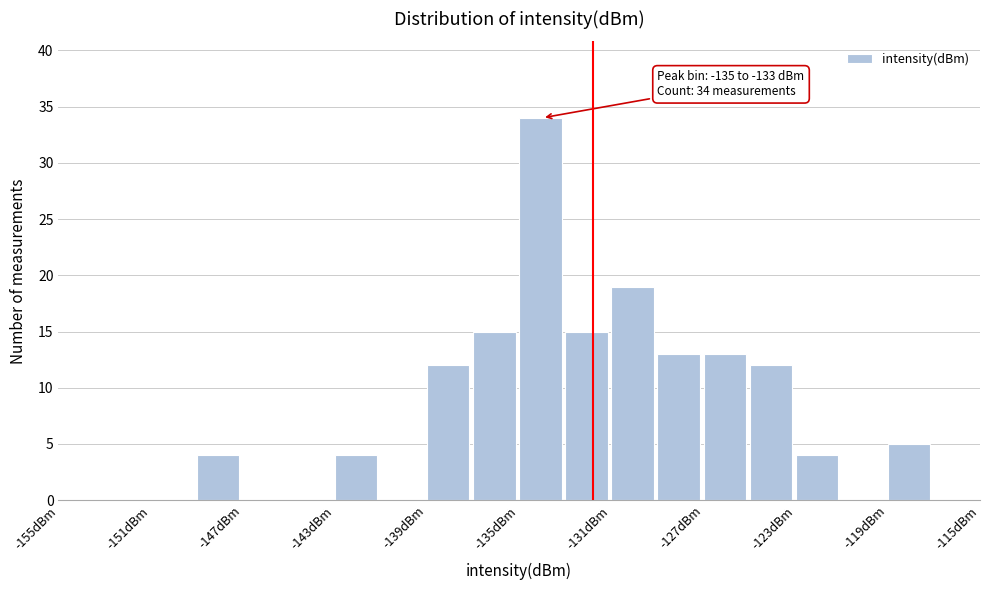

Which range on the x-axis has the tallest bar?

-135 to -133